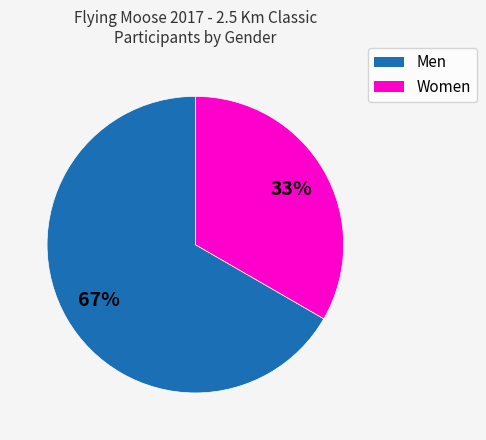

Which category accounts for the majority?

Men